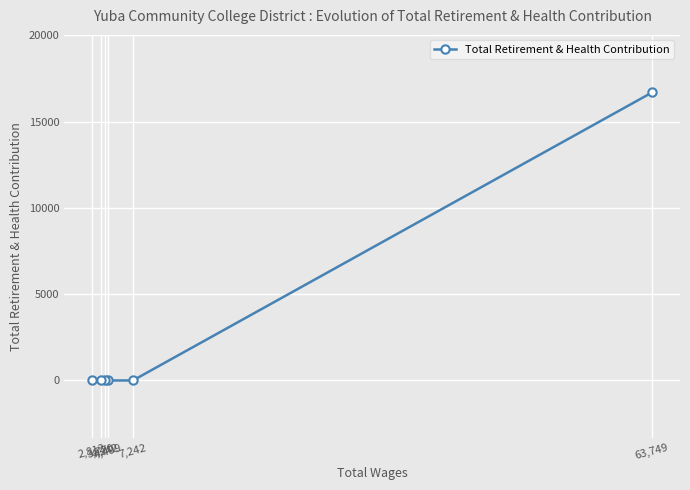

True or false: there are more than 2 points higher than both neighbors.

False